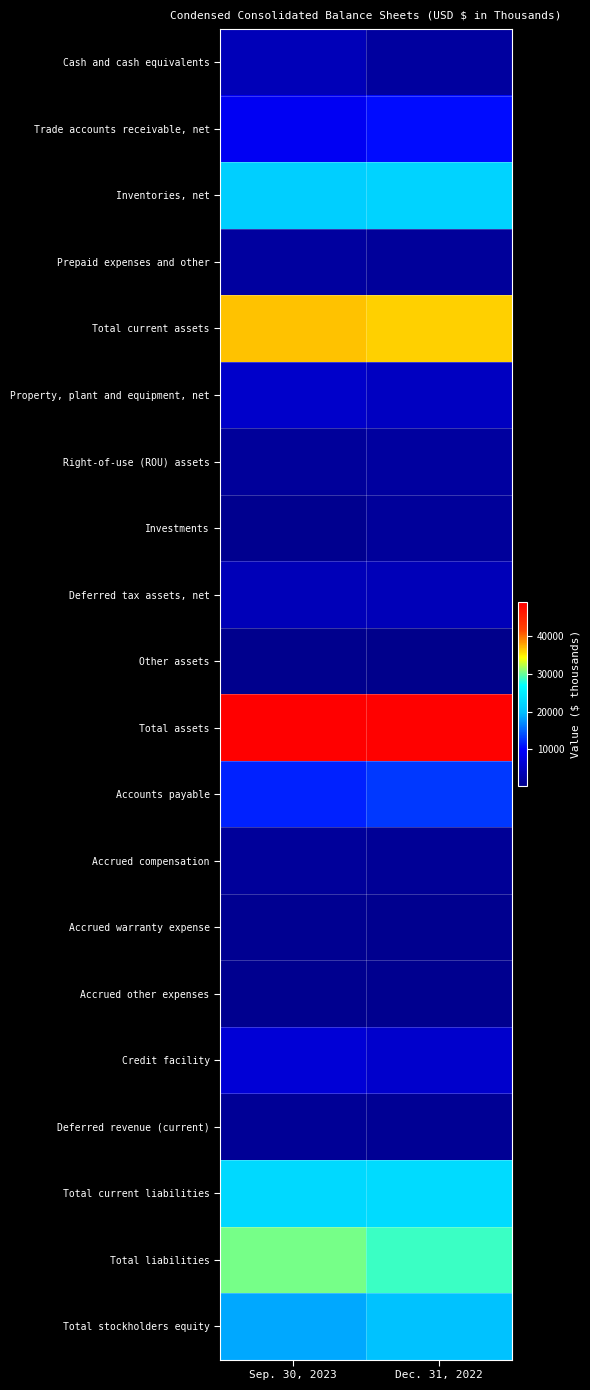

Reading left to right, transcribe all the data shown in this chart.

Cash and cash equivalents: Sep. 30, 2023=4066	Dec. 31, 2022=1918
Trade accounts receivable, net: Sep. 30, 2023=9110	Dec. 31, 2022=10616
Inventories, net: Sep. 30, 2023=21573	Dec. 31, 2022=22105
Prepaid expenses and other: Sep. 30, 2023=1963	Dec. 31, 2022=1578
Total current assets: Sep. 30, 2023=36712	Dec. 31, 2022=36217
Property, plant and equipment, net: Sep. 30, 2023=5501	Dec. 31, 2022=4884
Right-of-use (ROU) assets: Sep. 30, 2023=1669	Dec. 31, 2022=1991
Investments: Sep. 30, 2023=650	Dec. 31, 2022=1481
Deferred tax assets, net: Sep. 30, 2023=4116	Dec. 31, 2022=4116
Other assets: Sep. 30, 2023=420	Dec. 31, 2022=143
Total assets: Sep. 30, 2023=49068	Dec. 31, 2022=48832
Accounts payable: Sep. 30, 2023=11763	Dec. 31, 2022=12898
Accrued compensation: Sep. 30, 2023=1555	Dec. 31, 2022=1143
Accrued warranty expense: Sep. 30, 2023=736	Dec. 31, 2022=591
Accrued other expenses: Sep. 30, 2023=642	Dec. 31, 2022=700
Credit facility: Sep. 30, 2023=6459	Dec. 31, 2022=5854
Deferred revenue (current): Sep. 30, 2023=1110	Dec. 31, 2022=1022
Total current liabilities: Sep. 30, 2023=22873	Dec. 31, 2022=22970
Total liabilities: Sep. 30, 2023=30454	Dec. 31, 2022=28697
Total stockholders equity: Sep. 30, 2023=18614	Dec. 31, 2022=20135